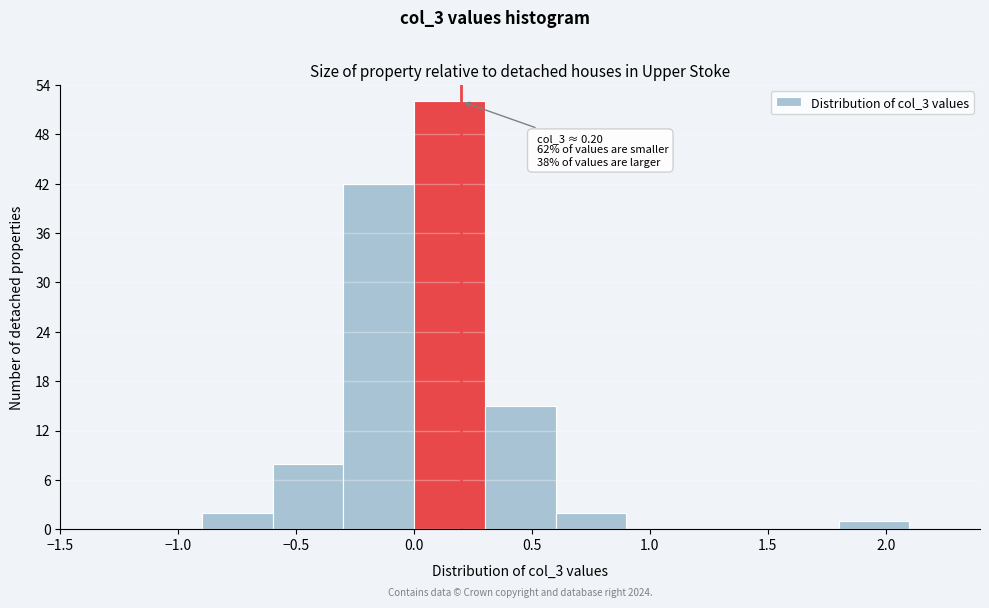

Which range on the x-axis has the tallest bar?

0.0 to 0.3